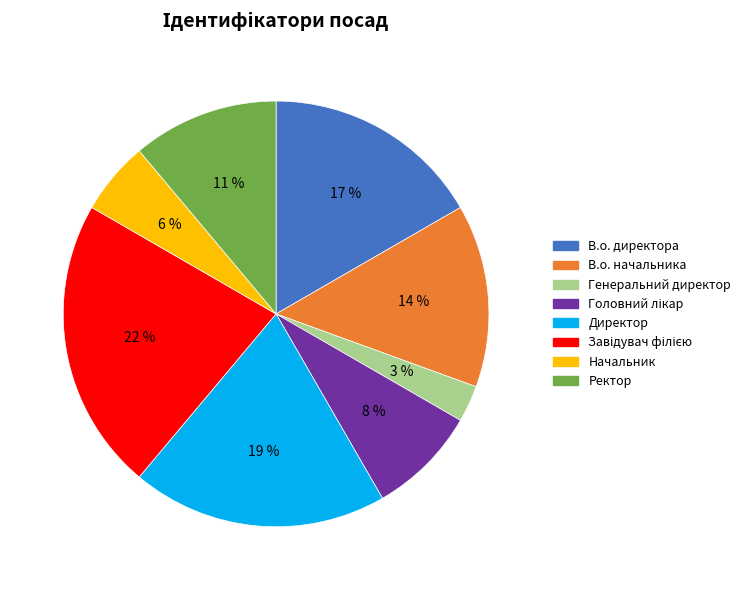

Which category has the smallest portion of the pie?

Генеральний директор